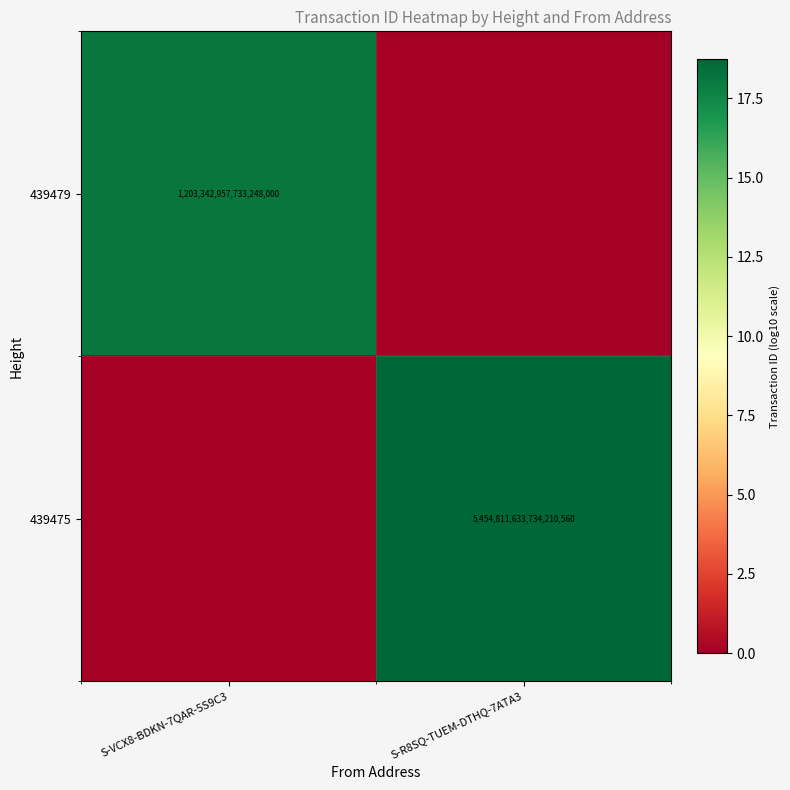

The value of 439479 at S-VCX8-BDKN-7QAR-5S9C3 is 805237714643261056. True or false?

False